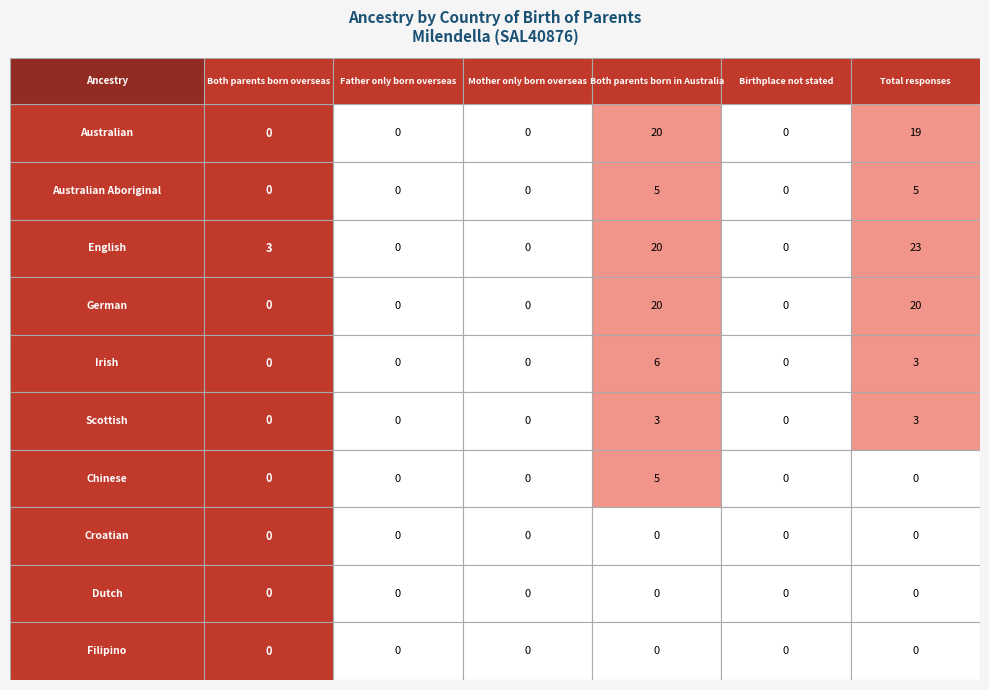

How many categories are shown in the chart?

6